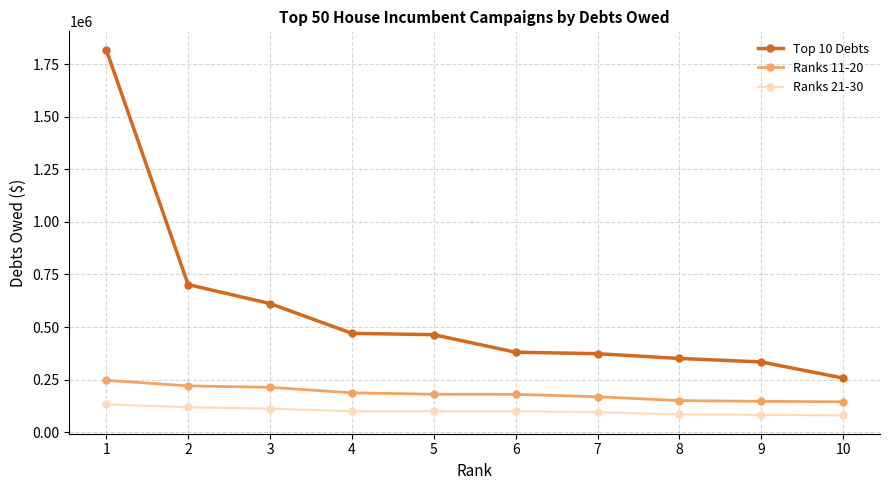

Is it true that Ranks 11-20 equals 220000.0 at 2?

True